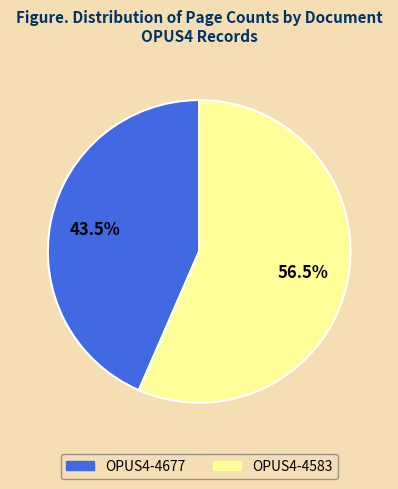

Count the number of slices in the pie.

2